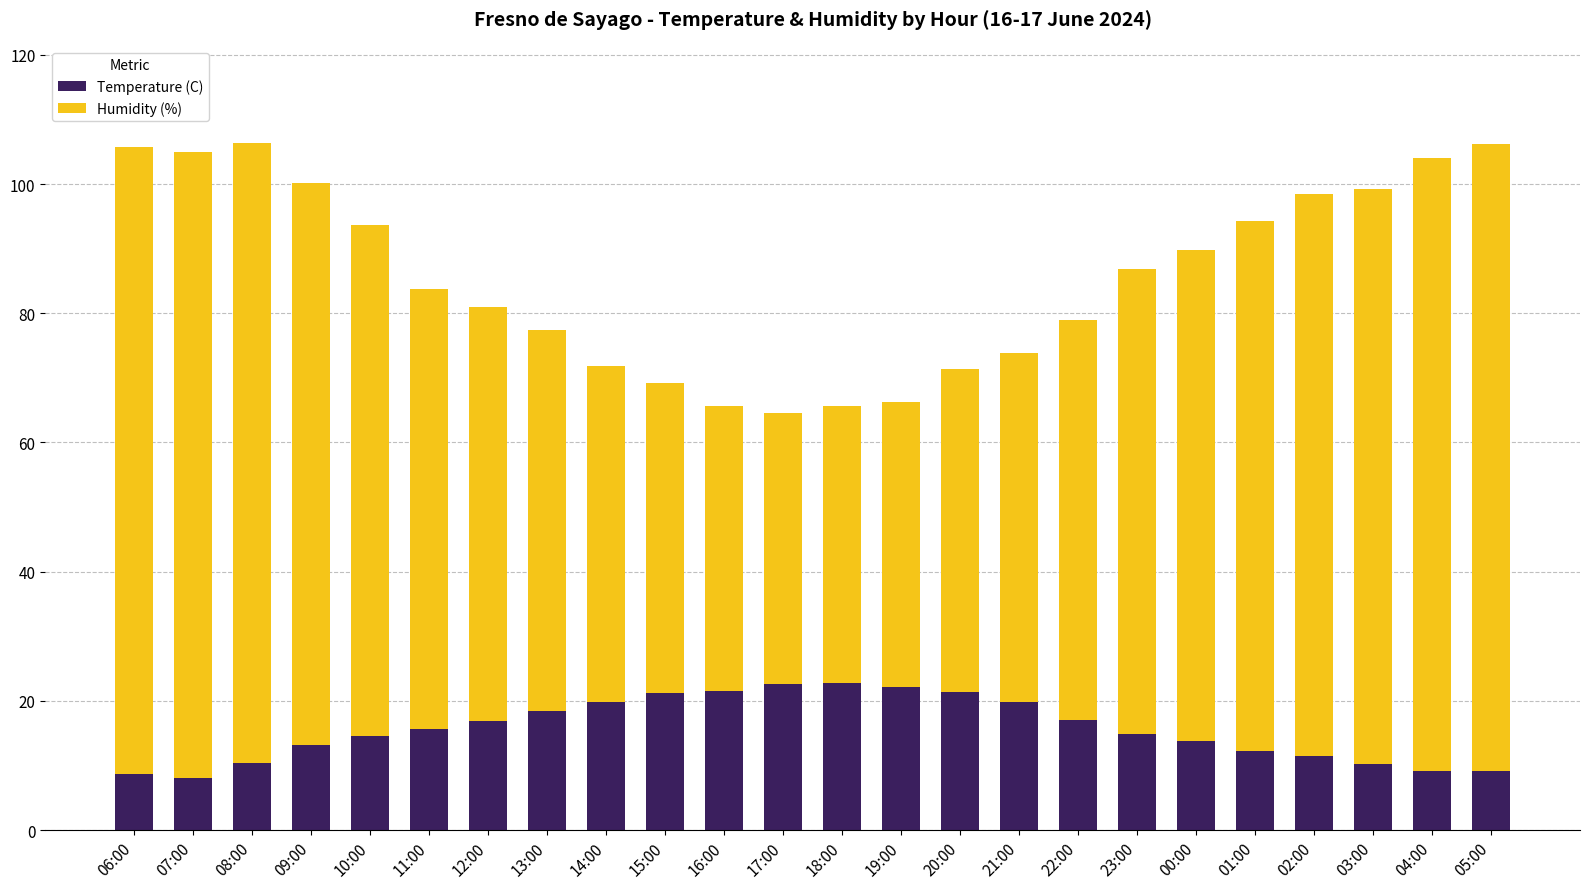

What is the difference between the Temperature (C) values at 09:00 and 00:00?

0.6